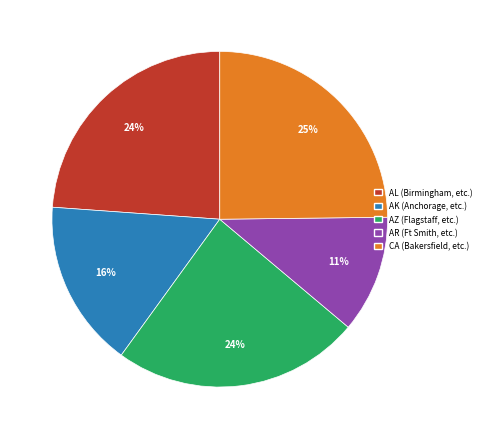

Does any single category account for the majority?

No